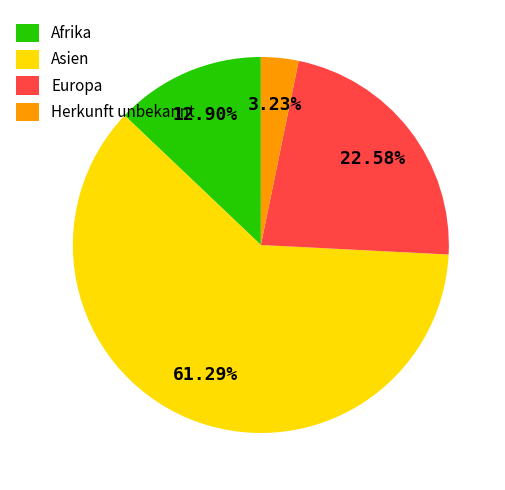

Which slice represents more than half of the pie?

Asien